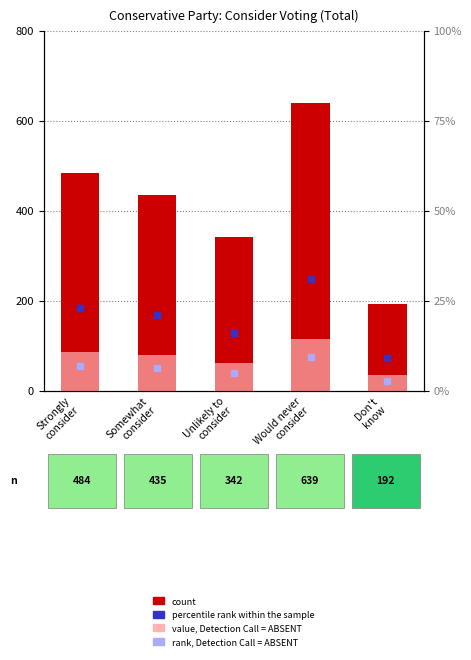

At how many categories does at least one series exceed 559?

1